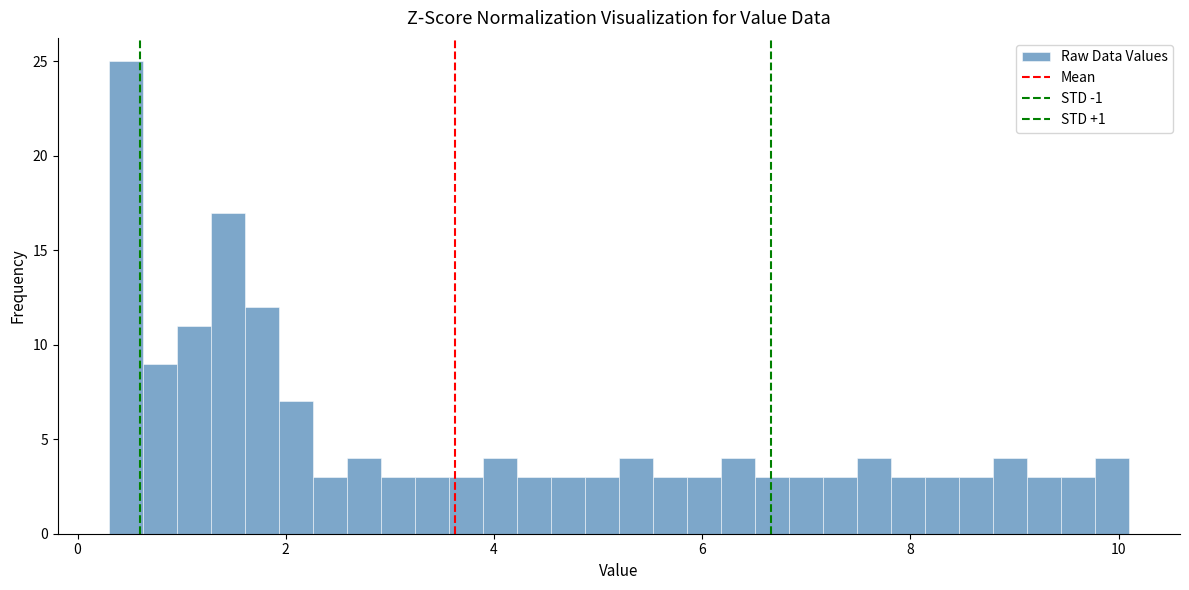

Around what value on the x-axis is the tallest bar? Give the approximate position of its centre, as read against the axis.

0.4